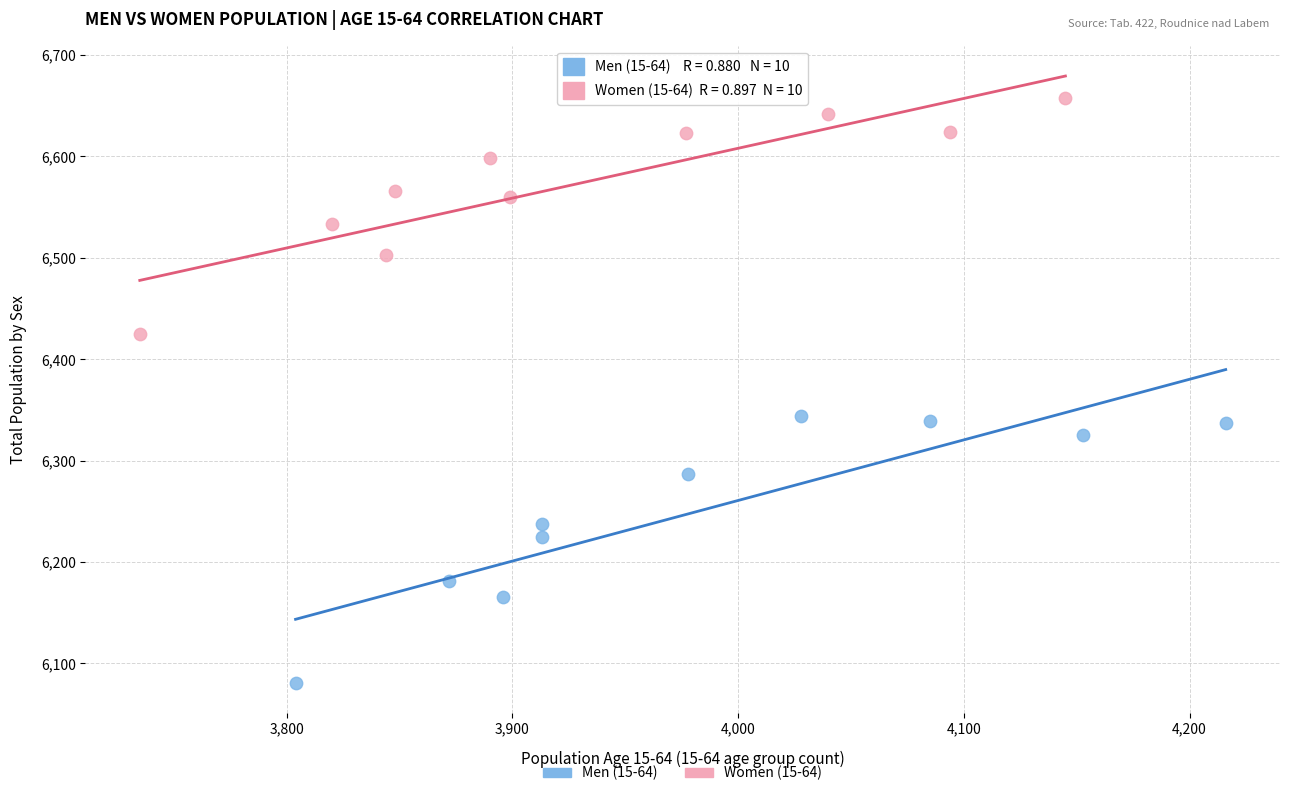

Which series contains the highest Y value?

Women (15-64)